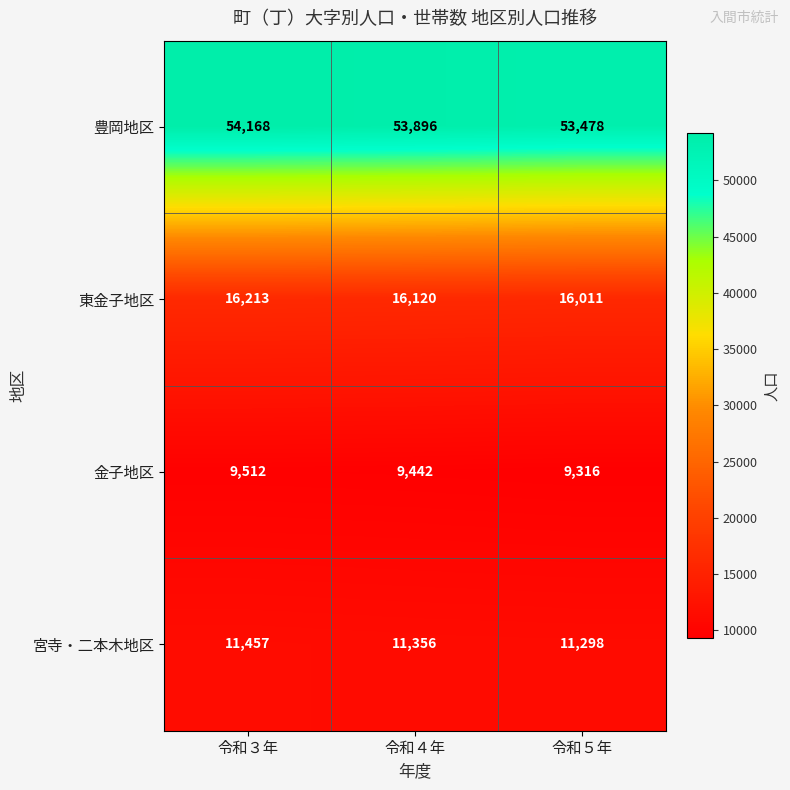

The value of 金子地区 at 令和５年 is 14648. True or false?

False